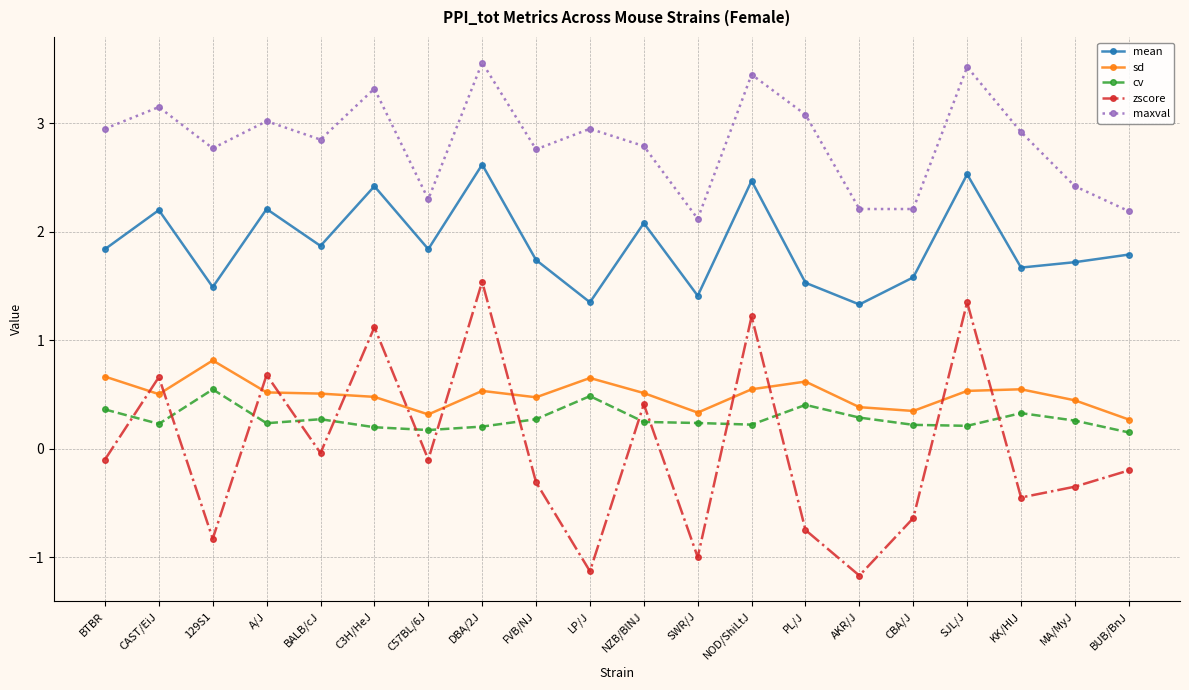

The value of sd at SWR/J is 0.3. True or false?

True